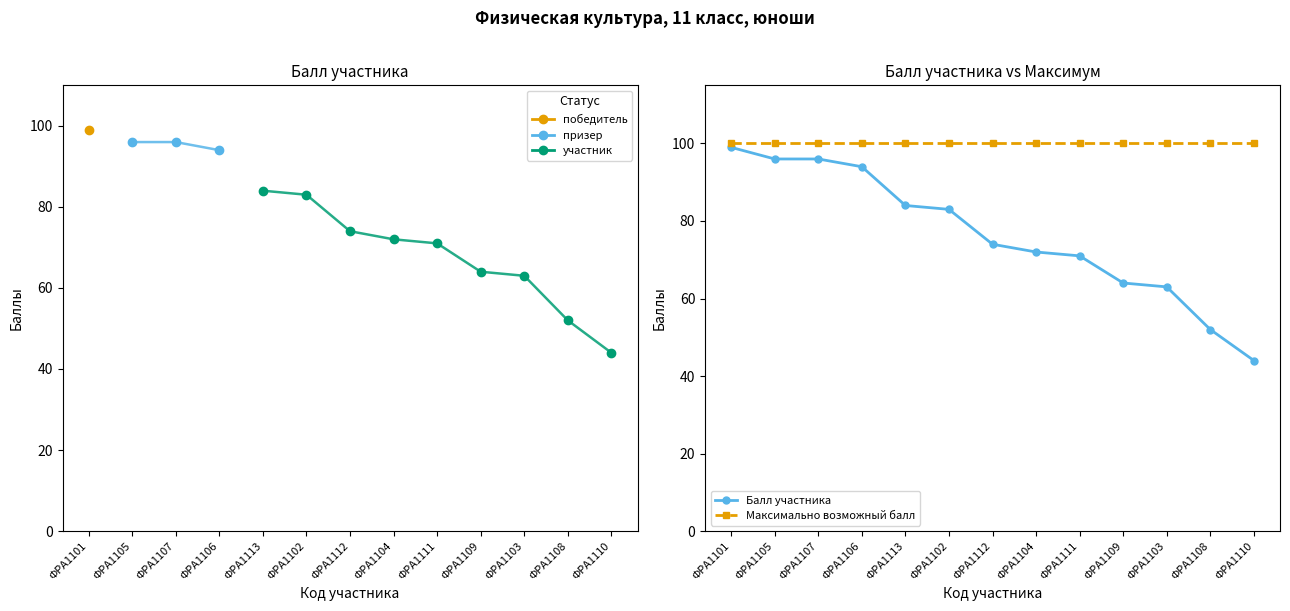

Is it true that Балл участника equals 96 at ФРА1107?

True